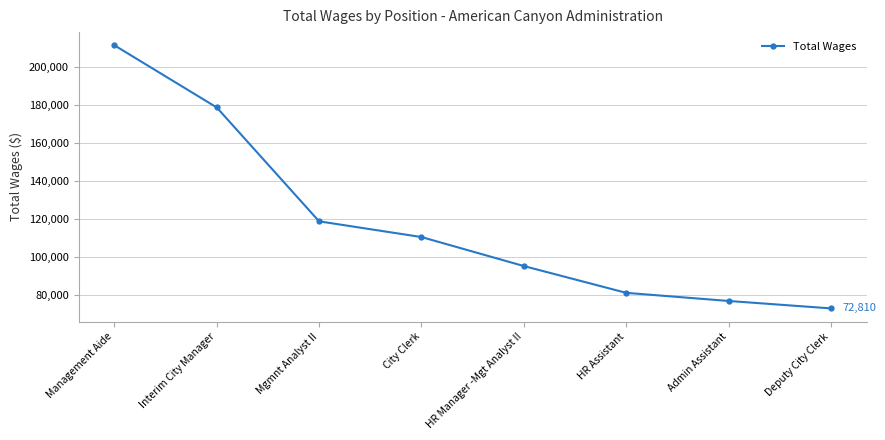

Reading right to left, list all the values displayed in this chart.

72810	76722	81006	95121	110399	118680	178675	211442